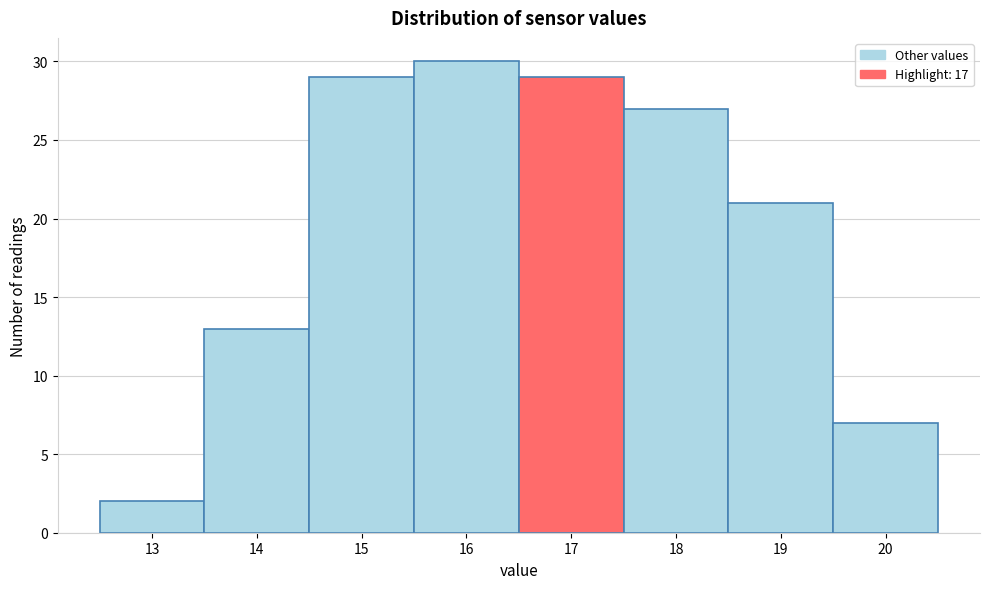

Reading left to right, list all the values displayed in this chart.

2	13	29	30	29	27	21	7